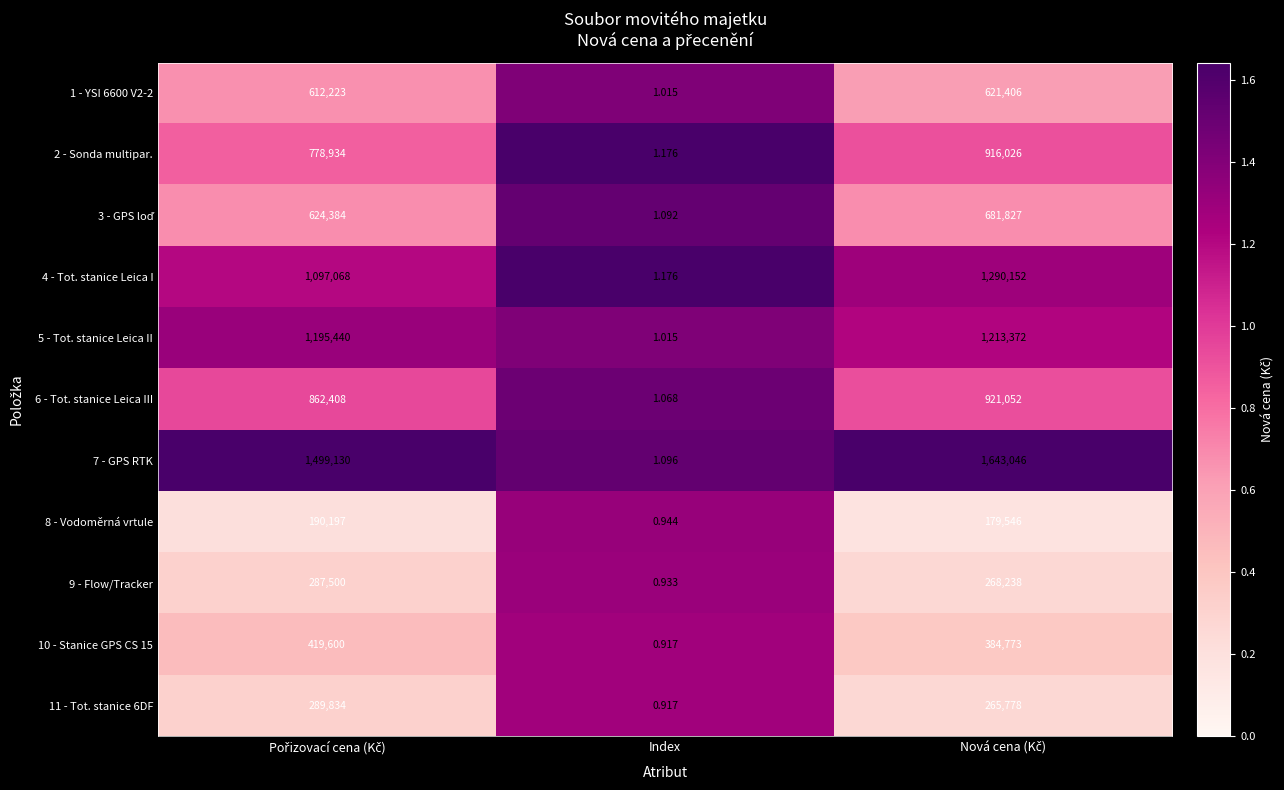

Which category has the lowest value across all series?

Index